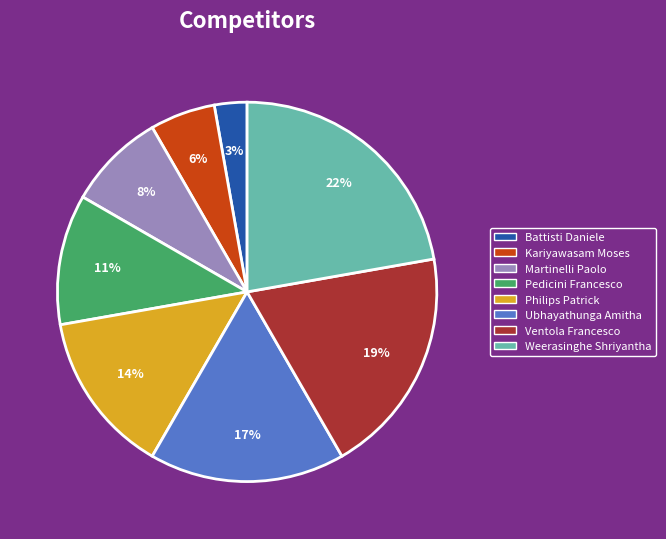

Do Battisti Daniele and Pedicini Francesco together represent more than half of the pie?

No